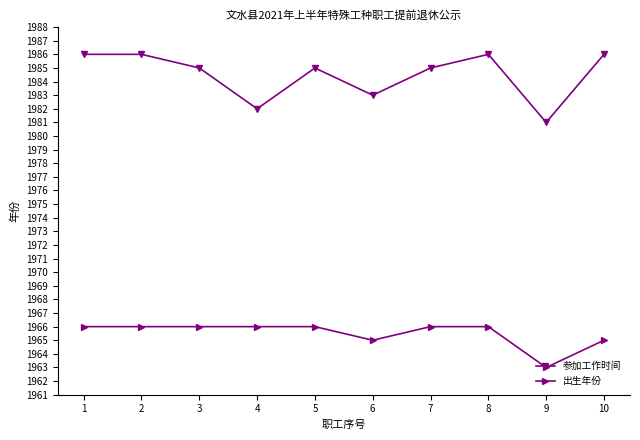

What is the difference between the 参加工作时间 values at 2 and 4?

4